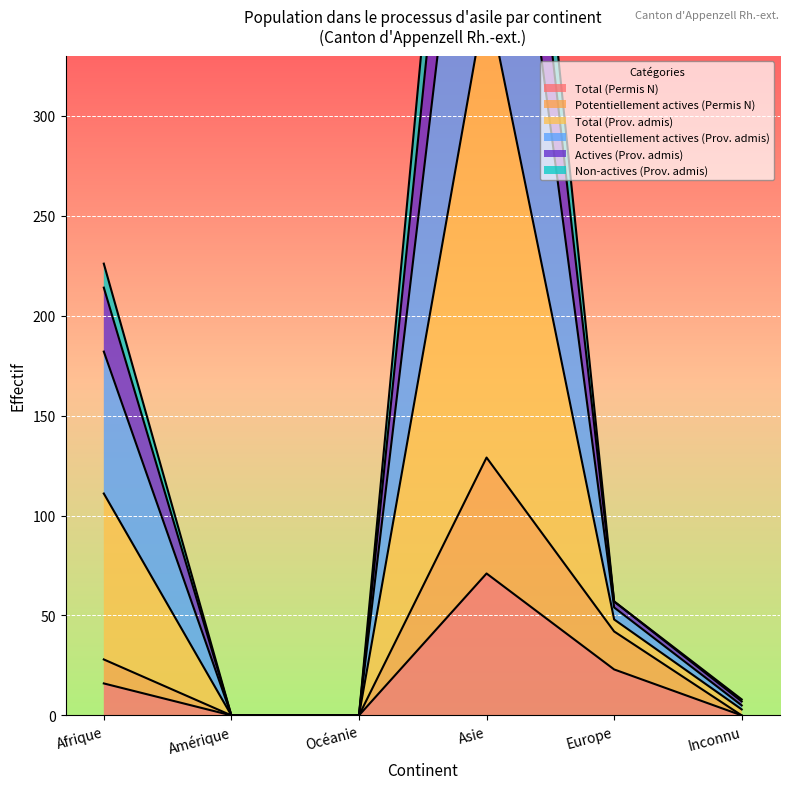

How many values in the Potentiellement actives (Prov. admis) series exceed 57?

2